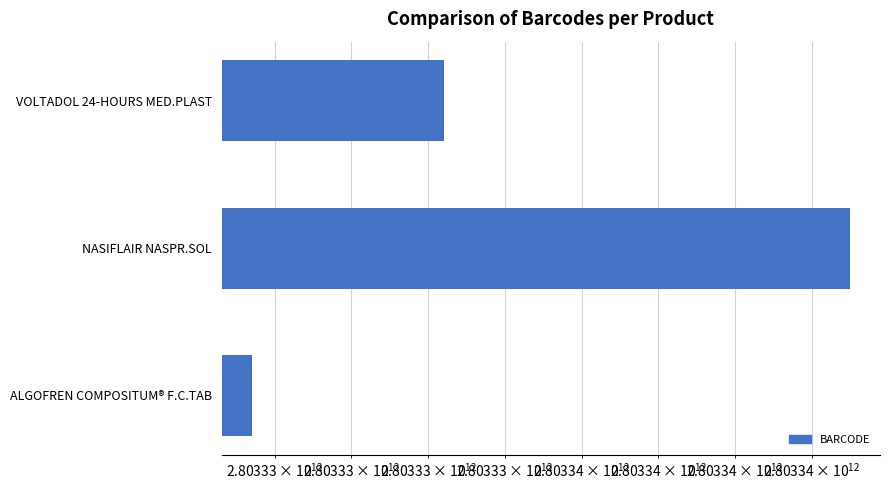

True or false: the data shows 2803327401011 at ALGOFREN COMPOSITUM® F.C.TAB.

True